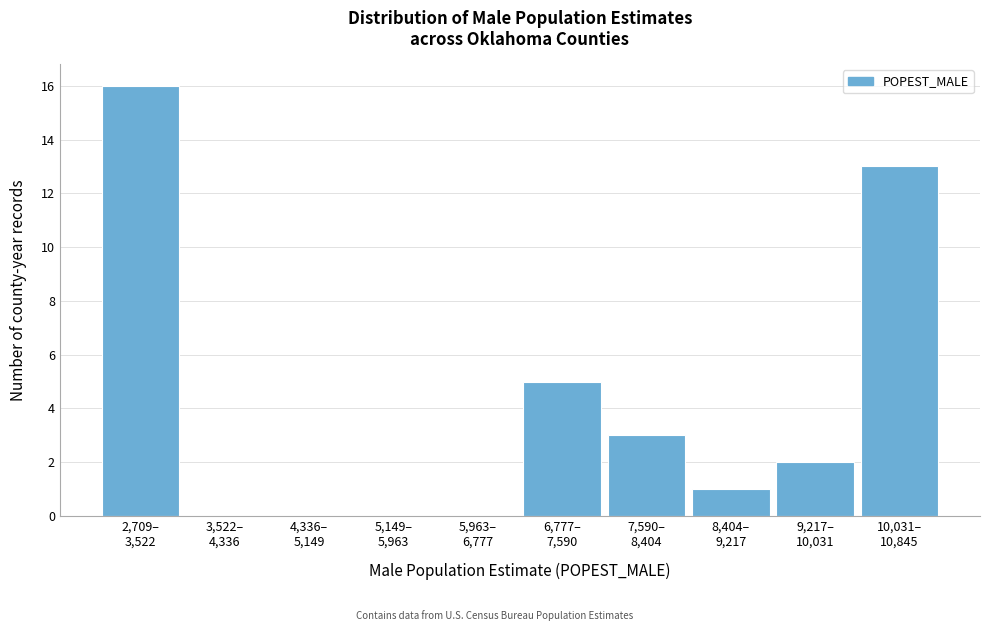

What is the maximum value shown in the chart?

16